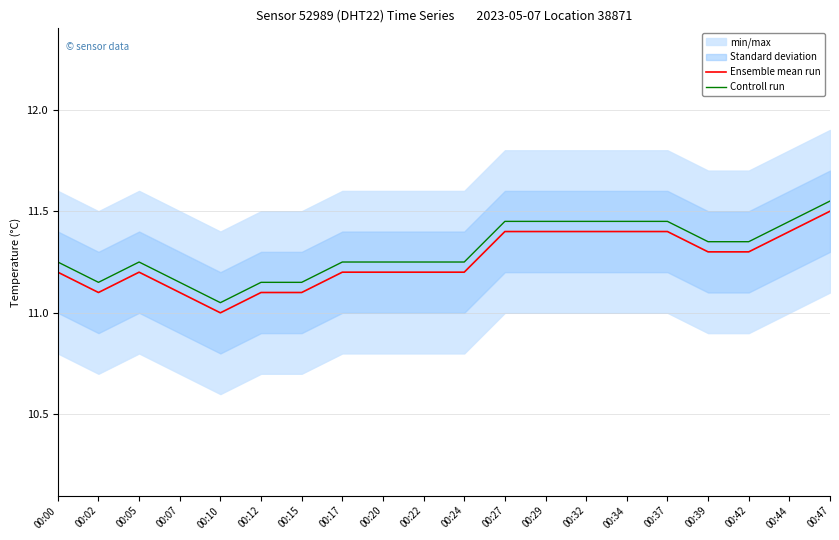

At 00:22, list the series in order from largest to smallest.

Controll run, Ensemble mean run